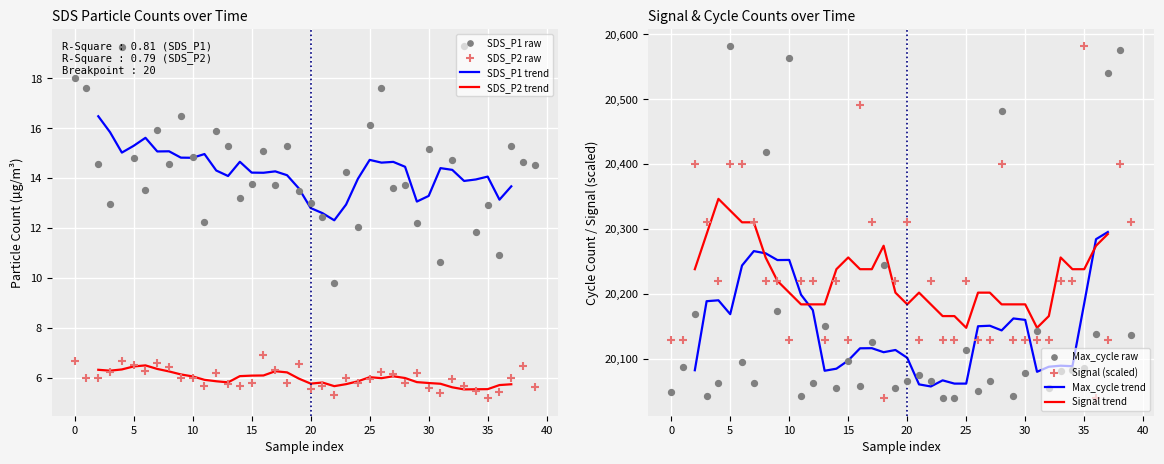

Is the value of SDS_P1 at 17 greater than the value of SDS_P2 at 13?

Yes